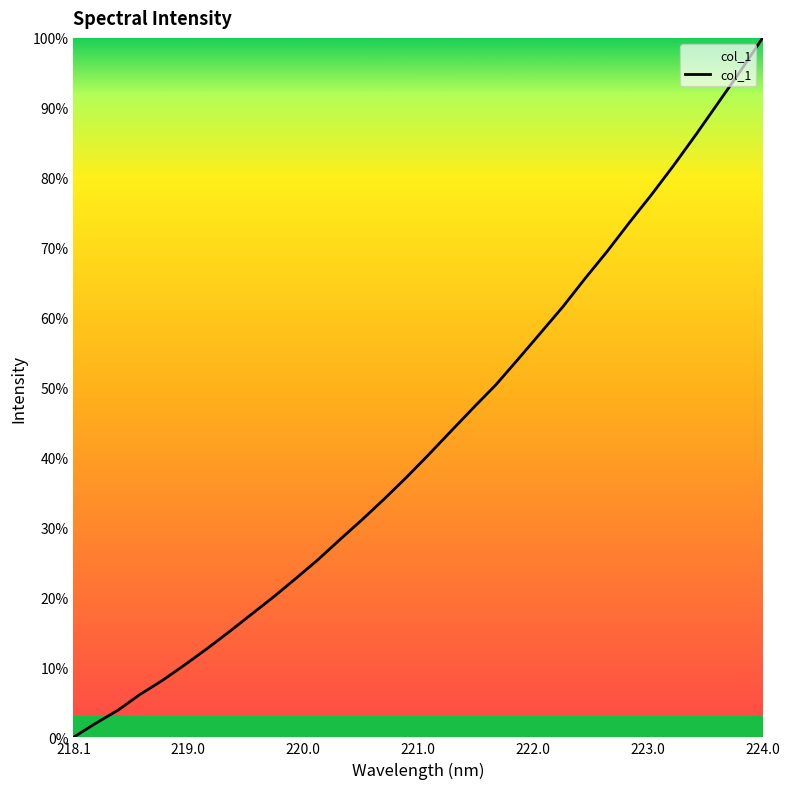

Reading left to right, list all the values displayed in this chart.

0.0	2.0	3.9	6.2	8.1	10.4	12.7	15.1	17.6	20.1	22.7	25.4	28.3	31.2	34.2	37.3	40.5	43.9	47.2	50.4	54.1	57.8	61.5	65.6	69.5	73.6	77.6	81.8	86.2	90.7	95.3	100.0